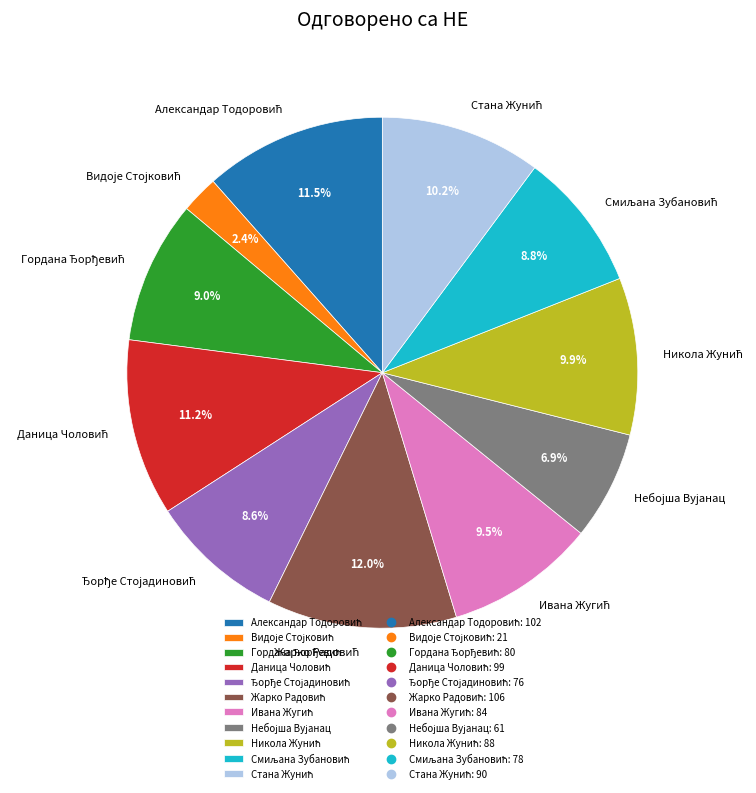

Is there any slice that represents more than half of the pie?

No